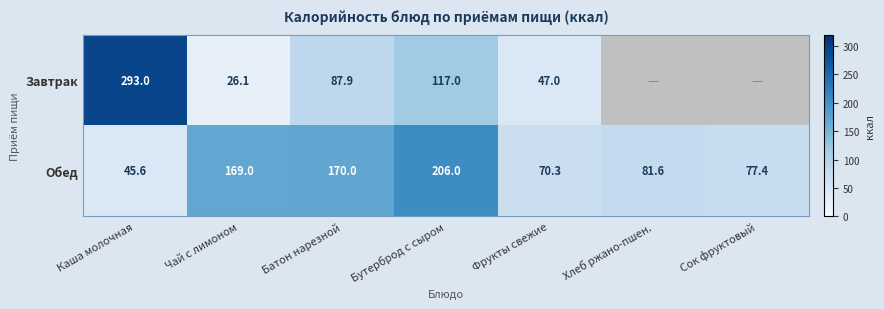

How many categories are shown in the chart?

7